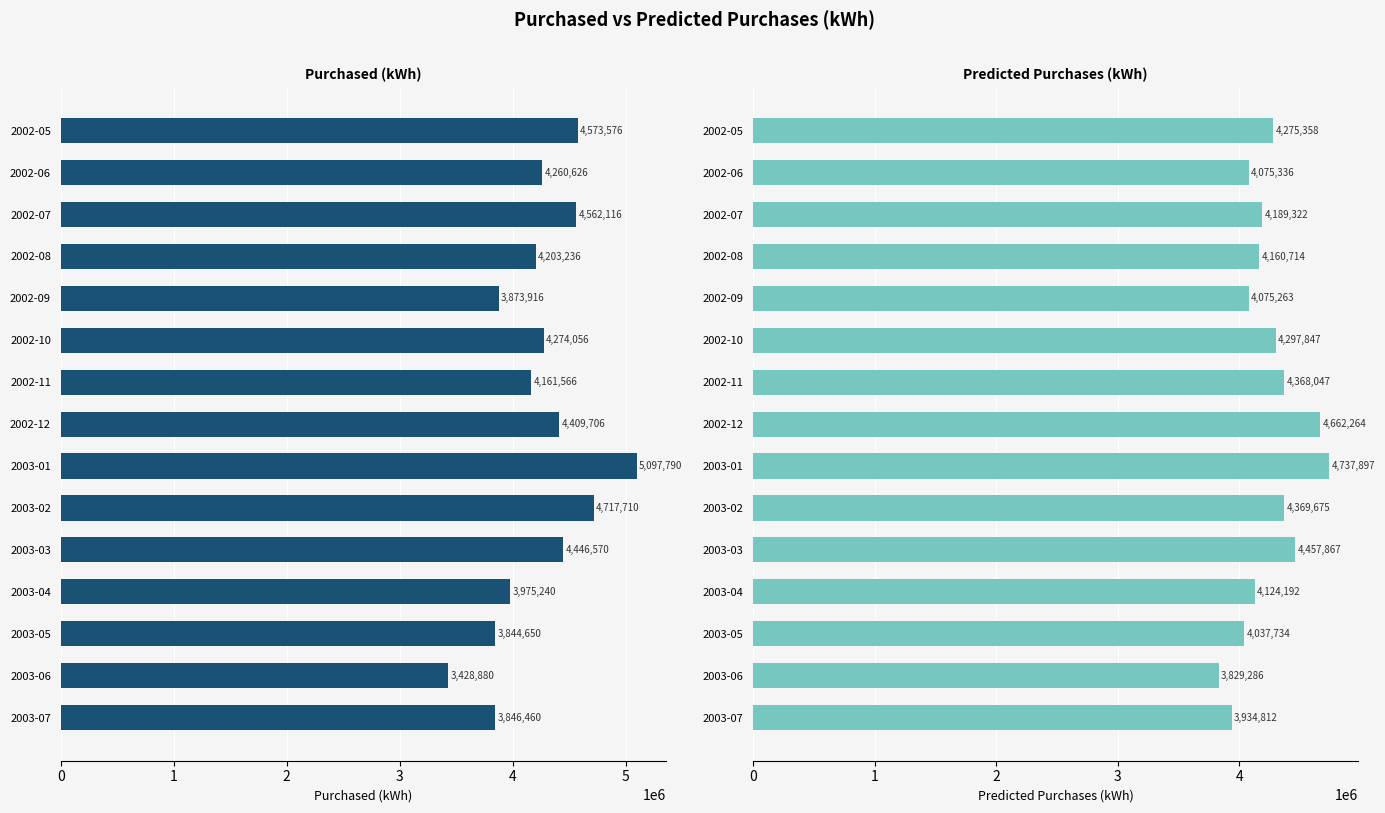

What is the difference between the highest and lowest values at 2003-07?

88352.6